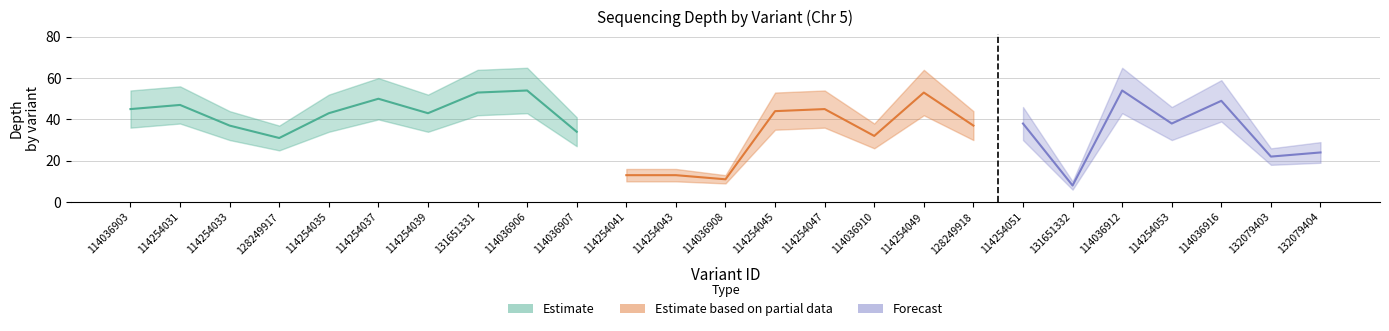

At which label does depth_upper reach its peak?

114036906